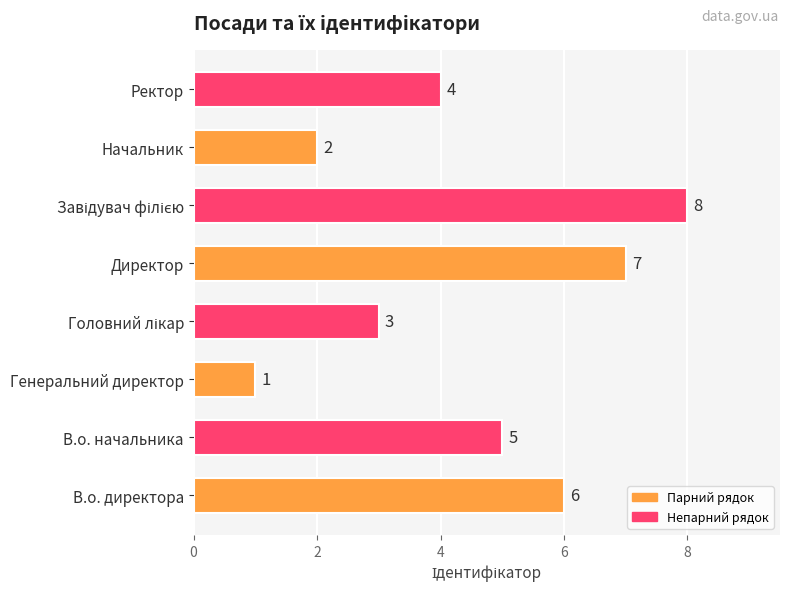

How many values are between 3 and 7?

5